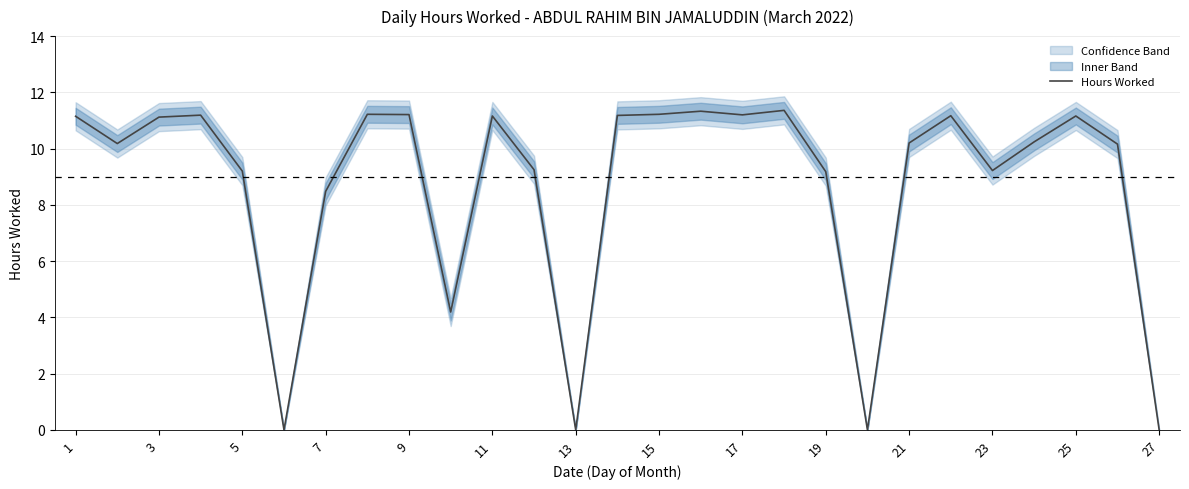

What is the difference between the second highest and second lowest values?

11.3